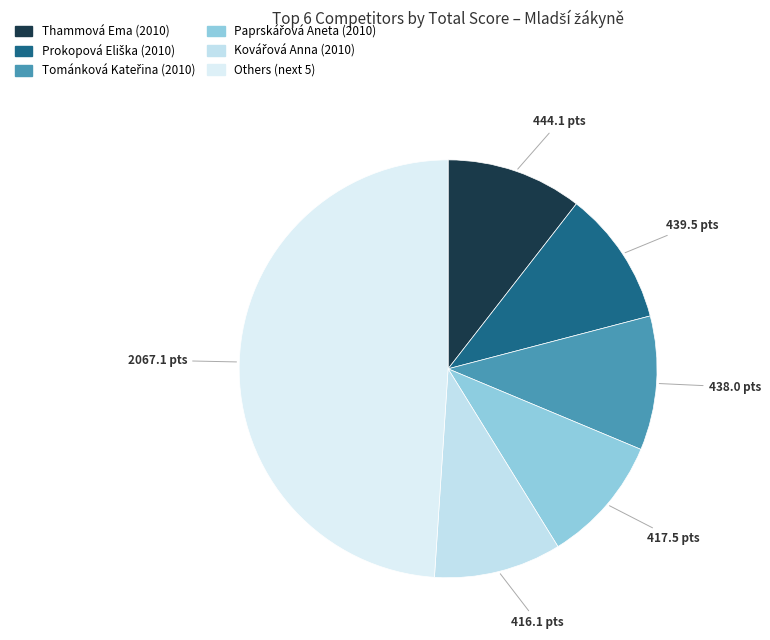

How many slices are in this pie chart?

6